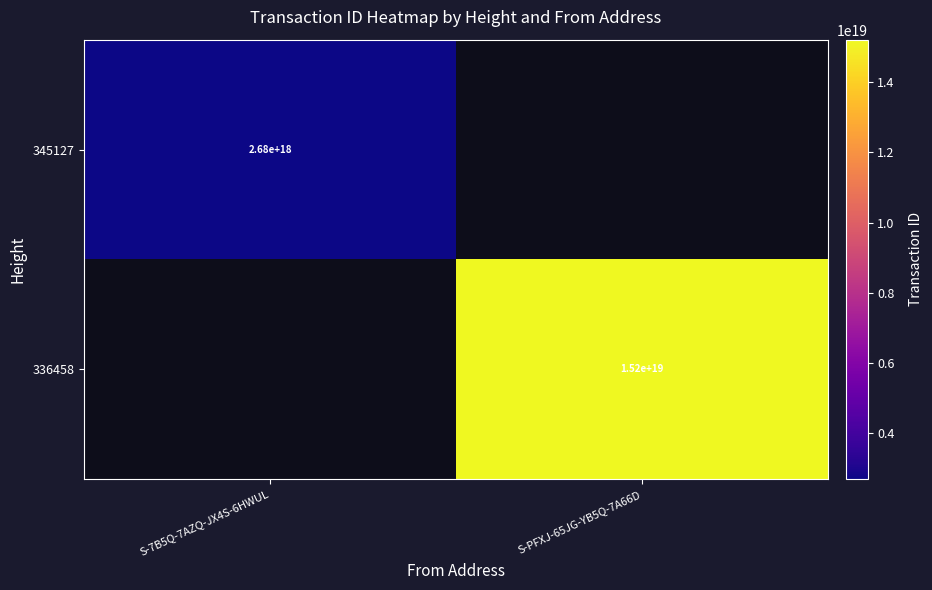

Is it true that 345127 equals 1471131111238416128.0 at S-7B5Q-7AZQ-JX4S-6HWUL?

False